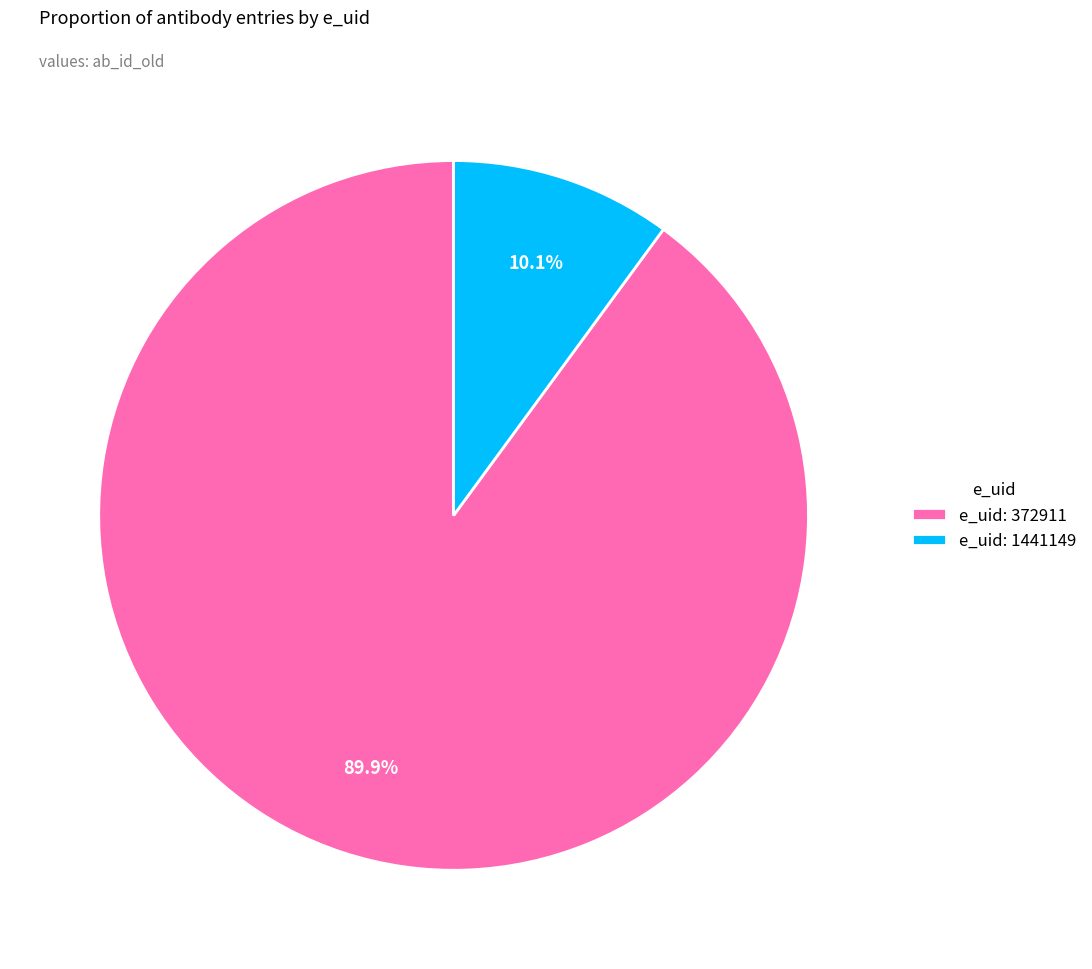

What is the smallest slice in the pie chart?

e_uid: 1441149